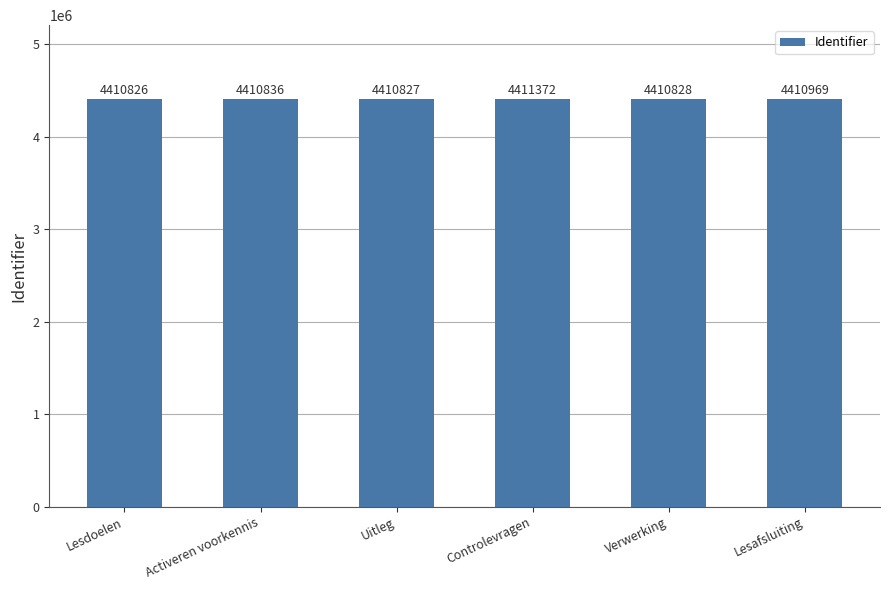

Which category has the lowest value across all series?

Lesdoelen